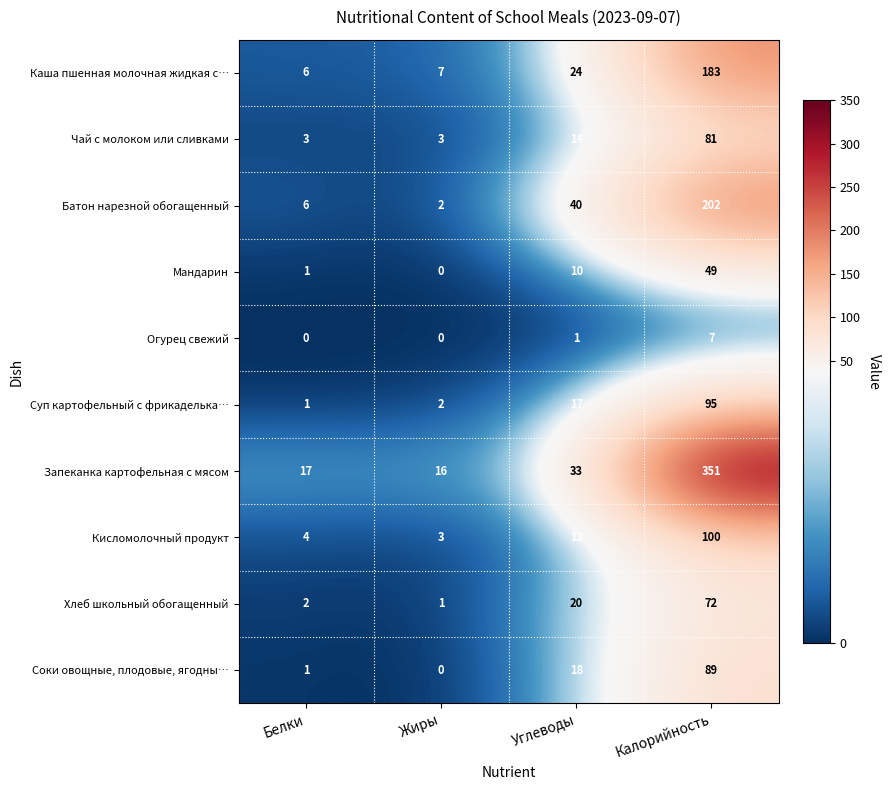

What is the average value of the Запеканка картофельная с мясом series?

104